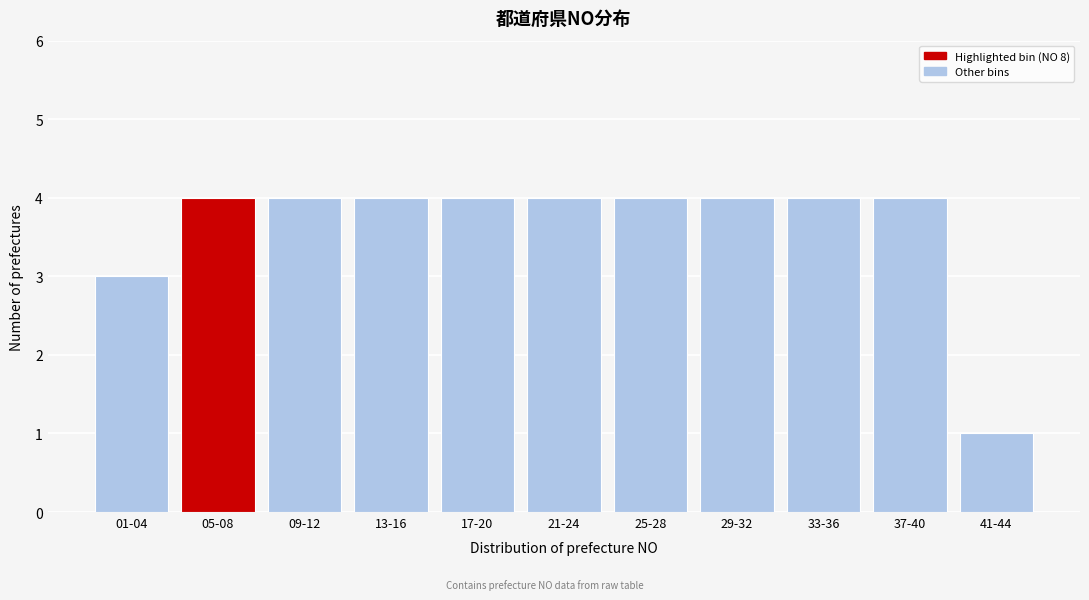

Reading right to left, what are all the values shown in this chart?

41-44=1	37-40=4	33-36=4	29-32=4	25-28=4	21-24=4	17-20=4	13-16=4	09-12=4	05-08=4	01-04=3